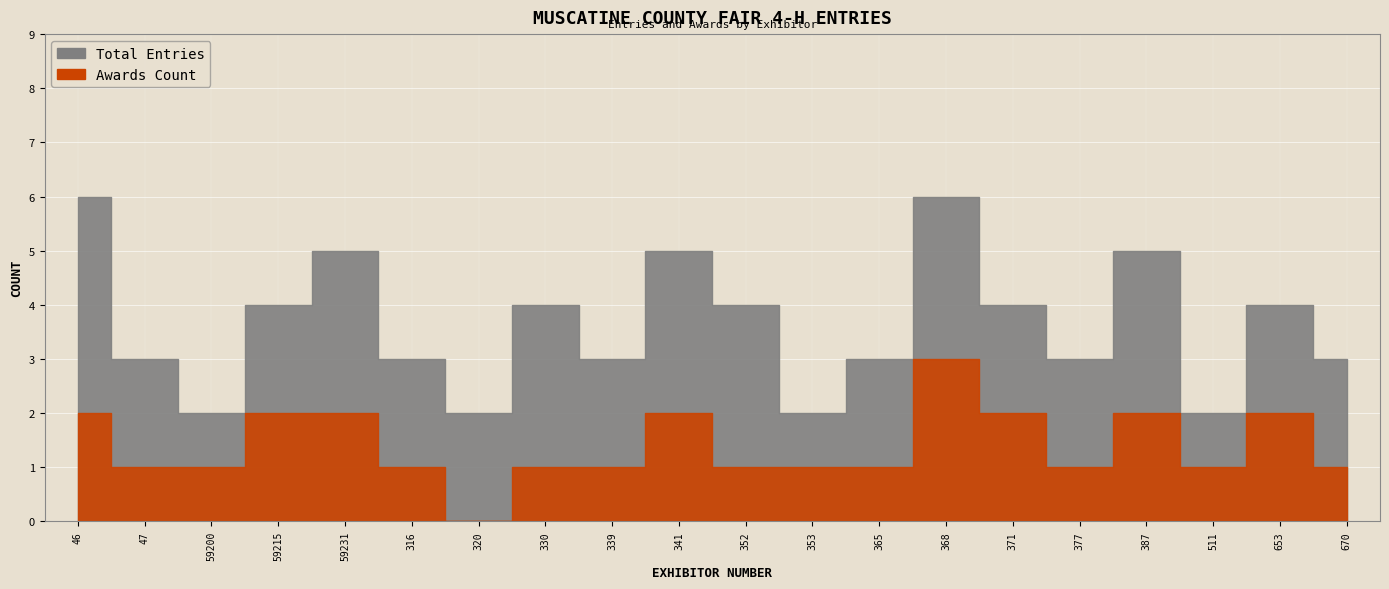

How many data points does each series have?

20